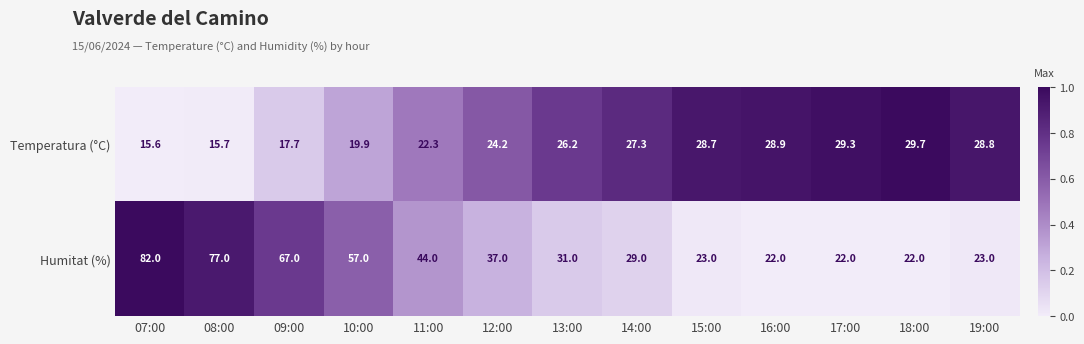

The Temperatura (°C) series shows 29.7 at 18:00. True or false?

True